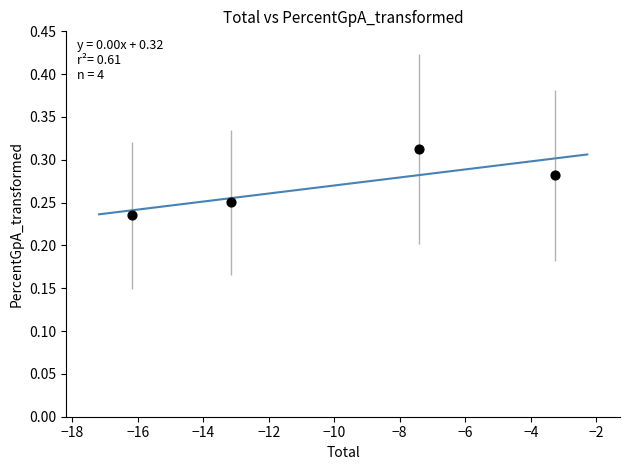

What is the range of X values (max minus min)?

12.9